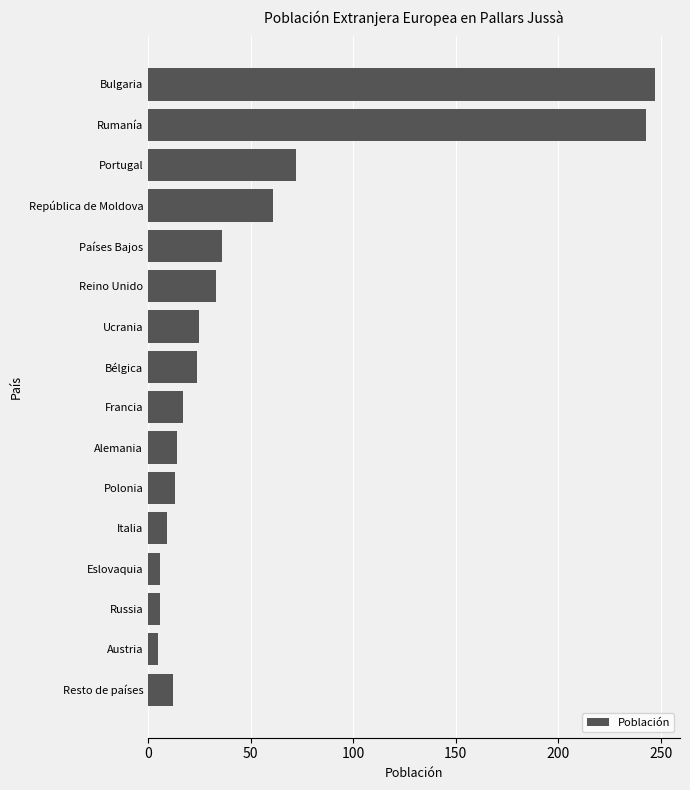

What is the greatest value displayed?

247